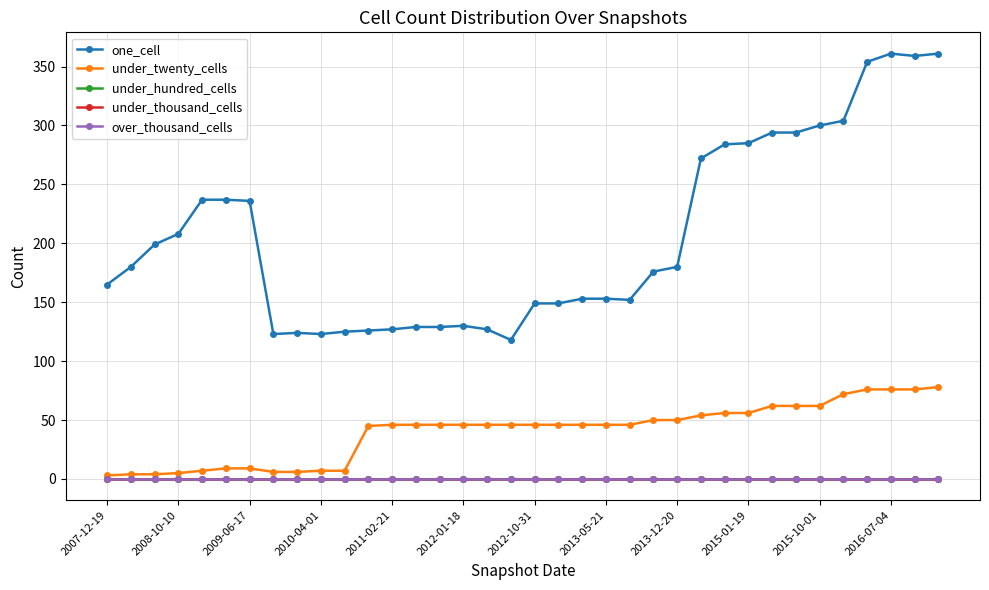

Is this an area chart (filled region under the line)?

No